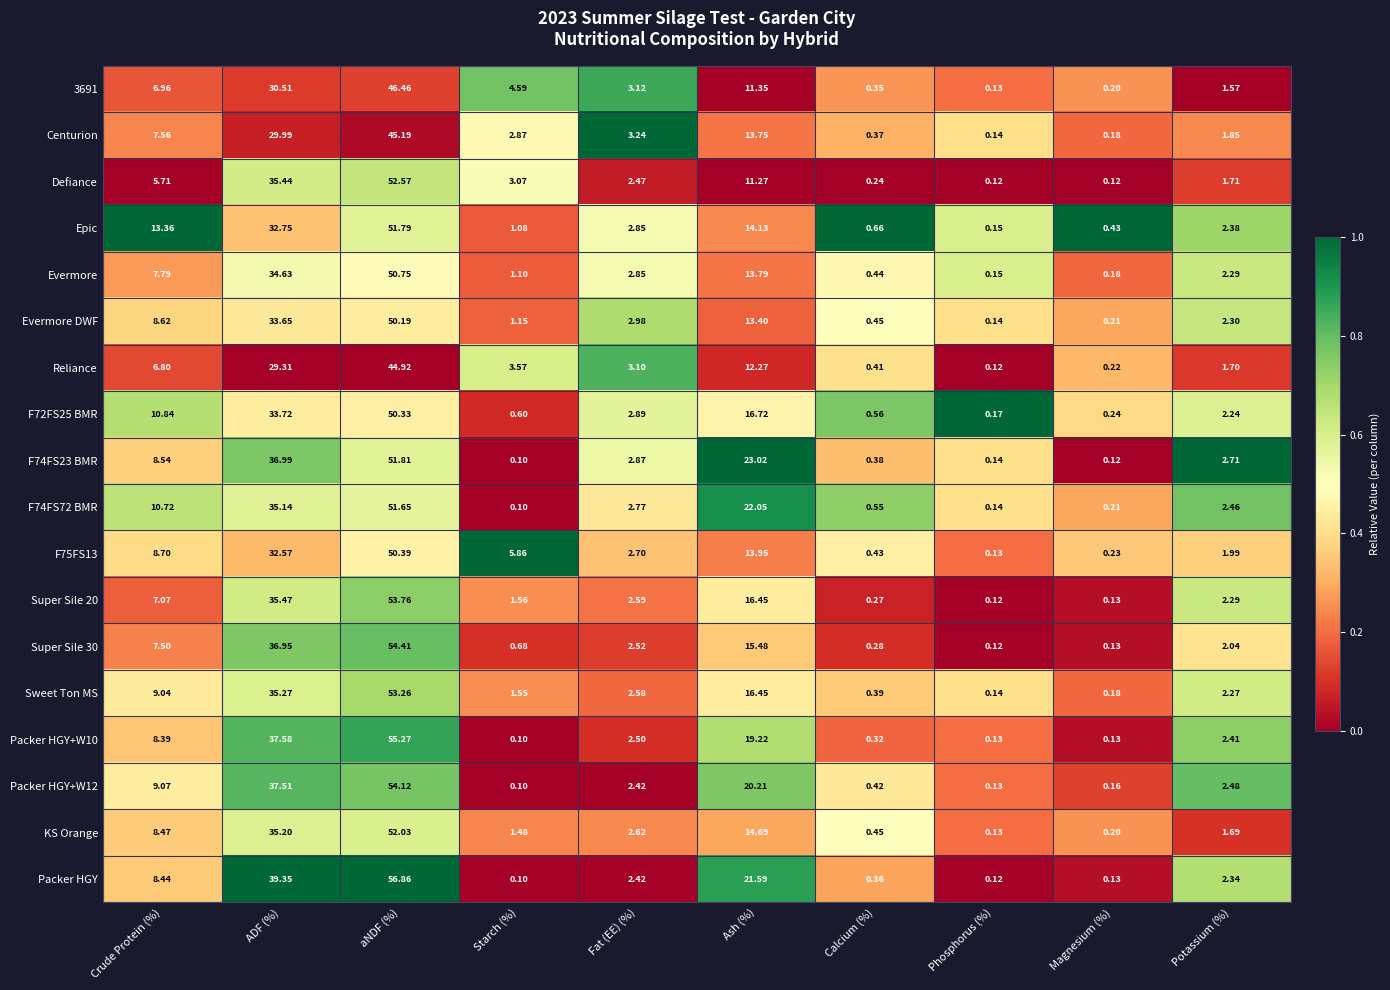

Between Starch (%) and Phosphorus (%), which series saw the biggest shift?

F75FS13